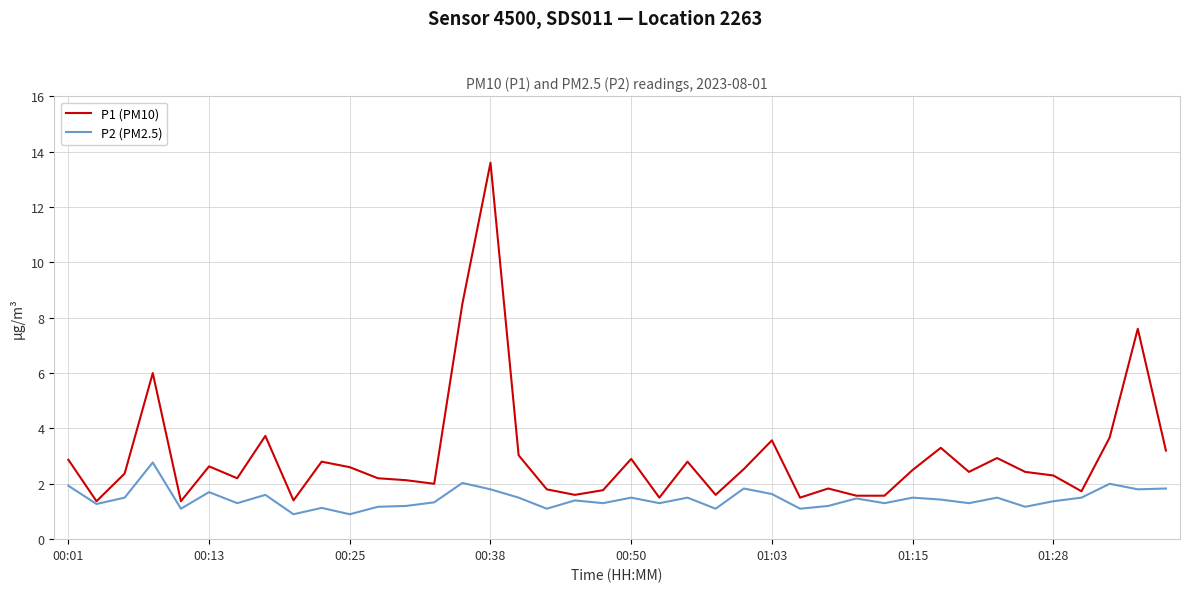

List the series in order of their peak value, lowest first.

P2 (PM2.5), P1 (PM10)